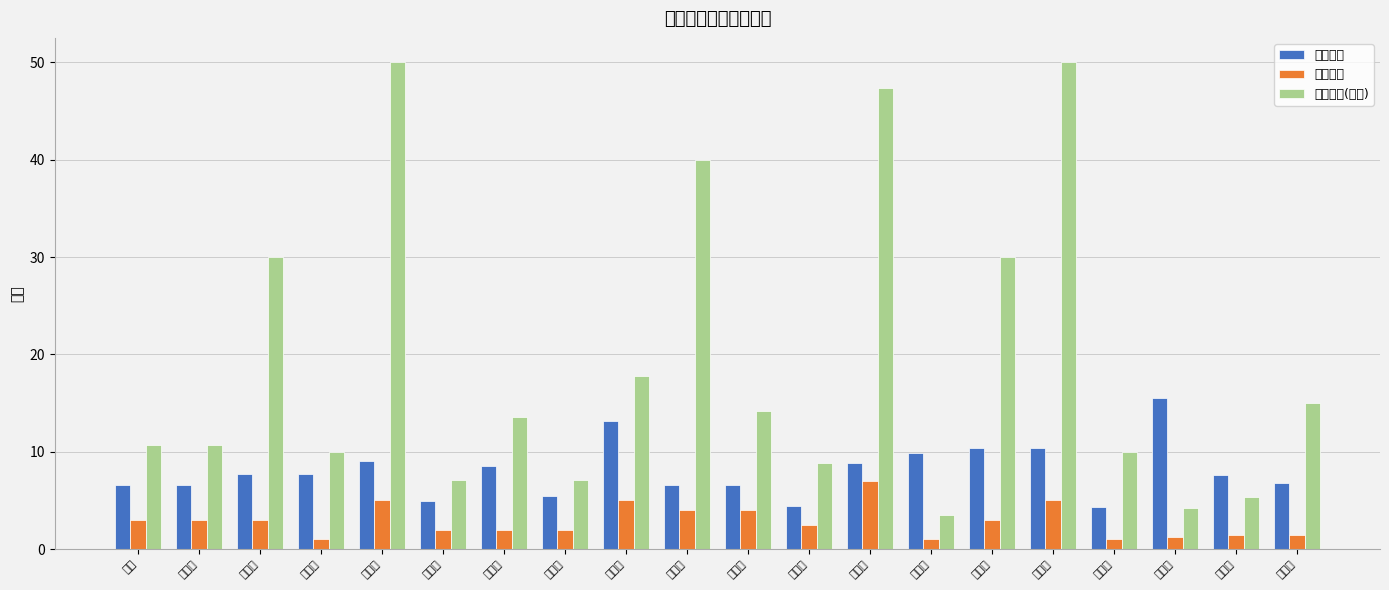

Reading left to right, extract all data points from this chart.

承保情况: 常军=6.6	常永山=6.6	房西国=7.7	房希军=7.7	付洪福=9.1	郭玉铭=5.0	郭玉歧=8.5	郭玉山=5.5	何素红=13.1	黄成有=6.6	黄秀芬=6.6	黄秀荣=4.4	贾丽君=8.8	贾伟付=9.8	贾伟利=10.4	贾伟岭=10.4	靳素彬=4.3	李春波=15.5	李春刚=7.6	李春宽=6.8
损失情况: 常军=3.0	常永山=3.0	房西国=3.0	房希军=1.0	付洪福=5.0	郭玉铭=2.0	郭玉歧=2.0	郭玉山=2.0	何素红=5.0	黄成有=4.0	黄秀芬=4.0	黄秀荣=2.5	贾丽君=7.0	贾伟付=1.0	贾伟利=3.0	贾伟岭=5.0	靳素彬=1.0	李春波=1.2	李春刚=1.5	李春宽=1.5
赔款金额(百元): 常军=10.7	常永山=10.7	房西国=30.0	房希军=10.0	付洪福=50.0	郭玉铭=7.1	郭玉歧=13.5	郭玉山=7.1	何素红=17.8	黄成有=40.0	黄秀芬=14.2	黄秀荣=8.9	贾丽君=47.4	贾伟付=3.5	贾伟利=30.0	贾伟岭=50.0	靳素彬=10.0	李春波=4.3	李春刚=5.3	李春宽=15.0